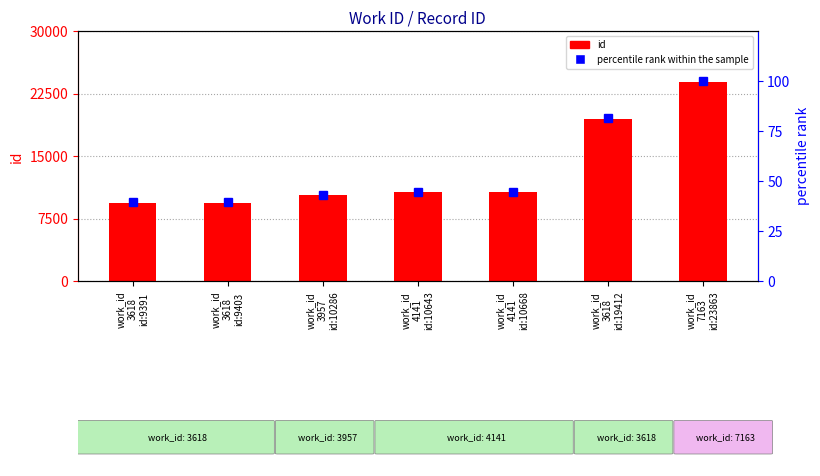

At which label is id closest to 16627?

work_id
3618
id:19412